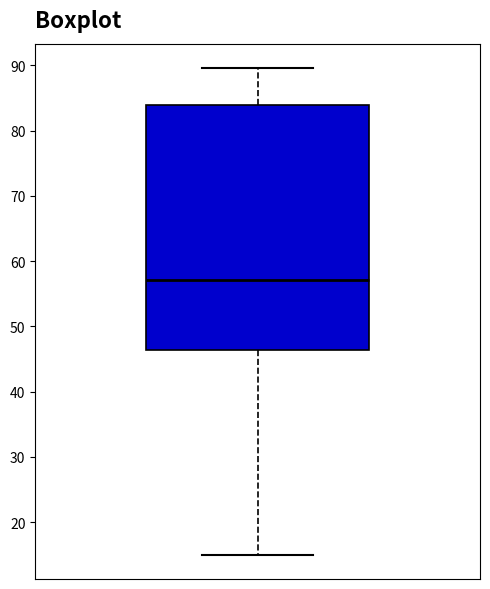

Read this box plot against the y-axis: the position of the median line, the range covered by the box, and the ends of both whiskers. The values are not printed on the chart, so give them approximately, as read against the axis.

median 57, box 46 to 84, whiskers 15 to 90